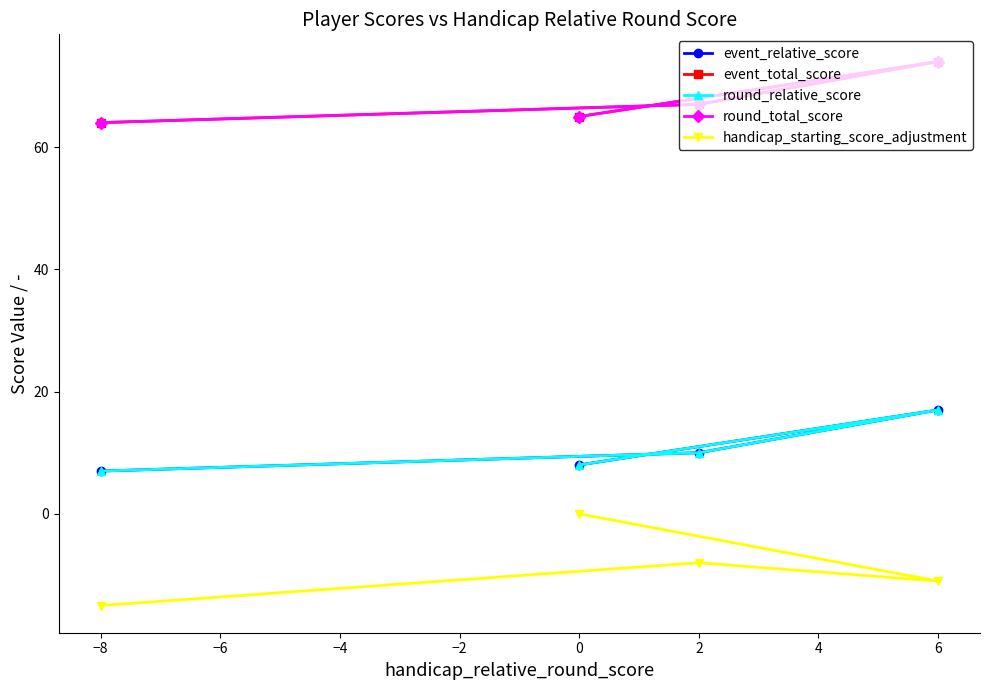

True or false: event_relative_score and round_total_score cross at least once.

False